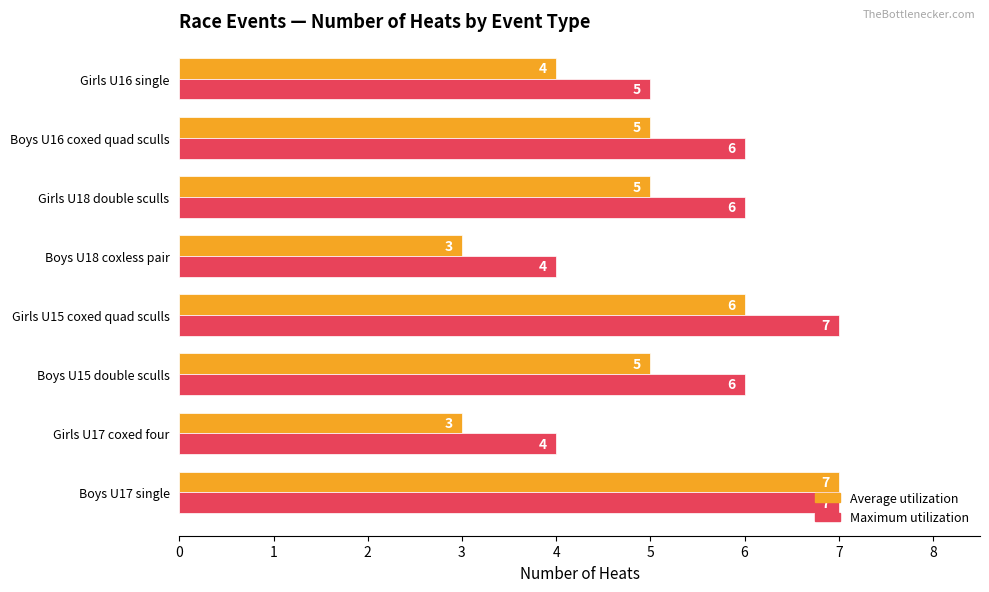

What is the minimum value for Maximum utilization?

4